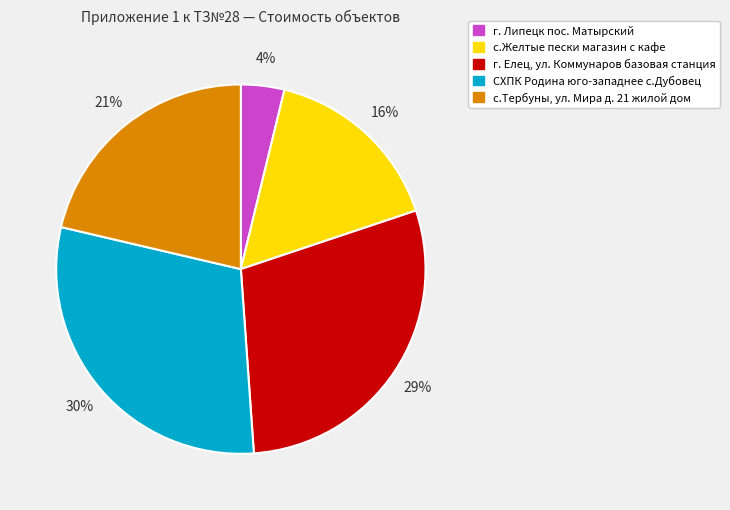

To the nearest percent, what percentage of the pie is г. Елец, ул. Коммунаров базовая станция?

29%